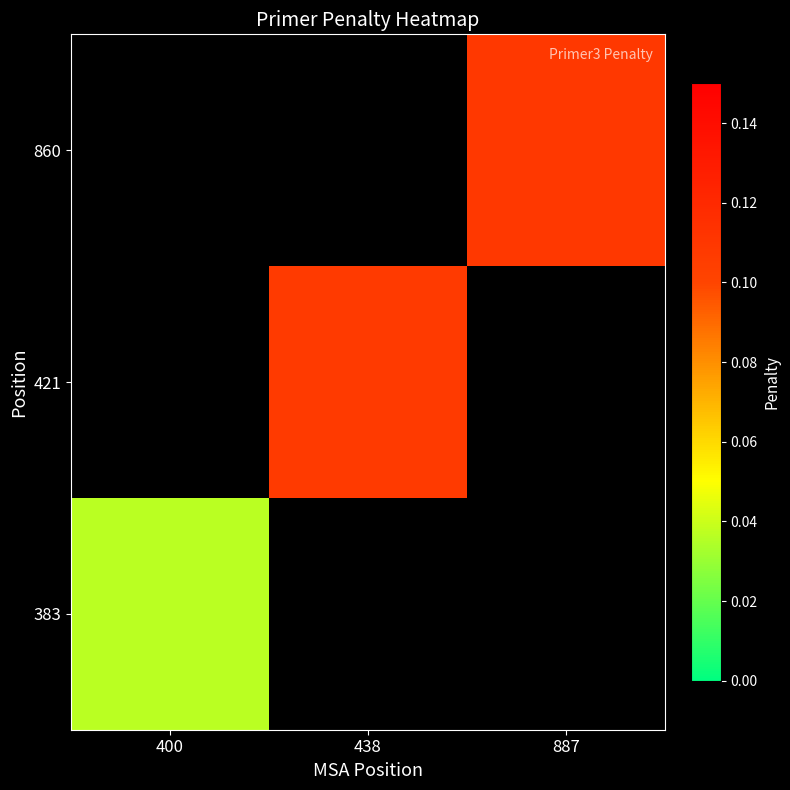

How many data points does each series have?

3